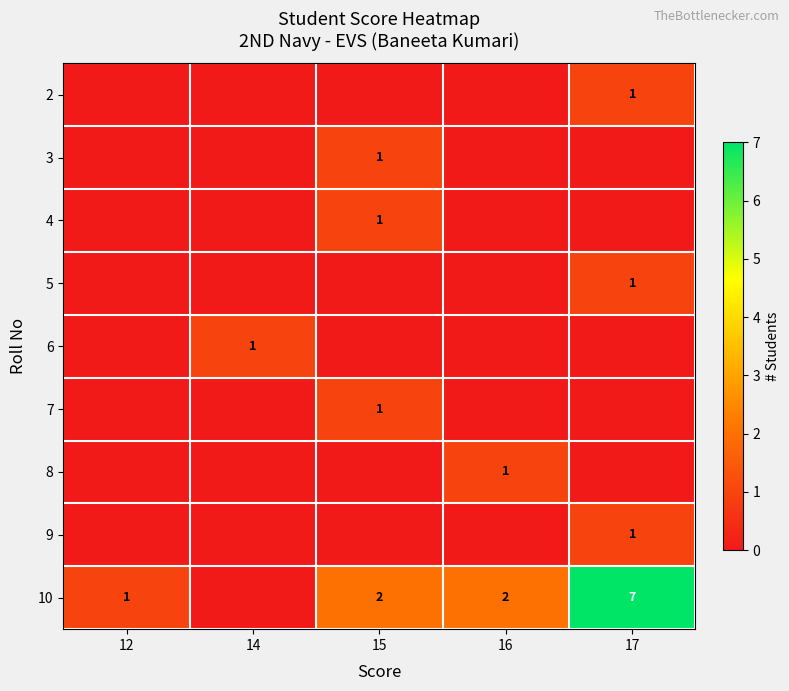

True or false: 6 has a value of 1 at 14.

True